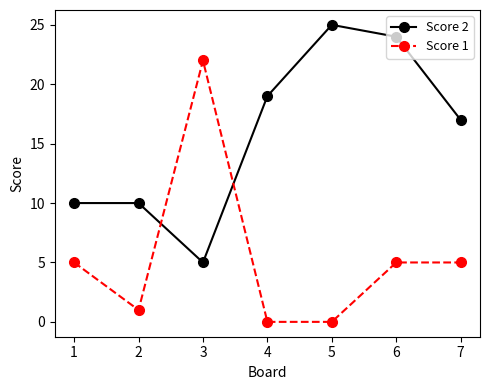

What is the difference between the highest and lowest values at 7?

12